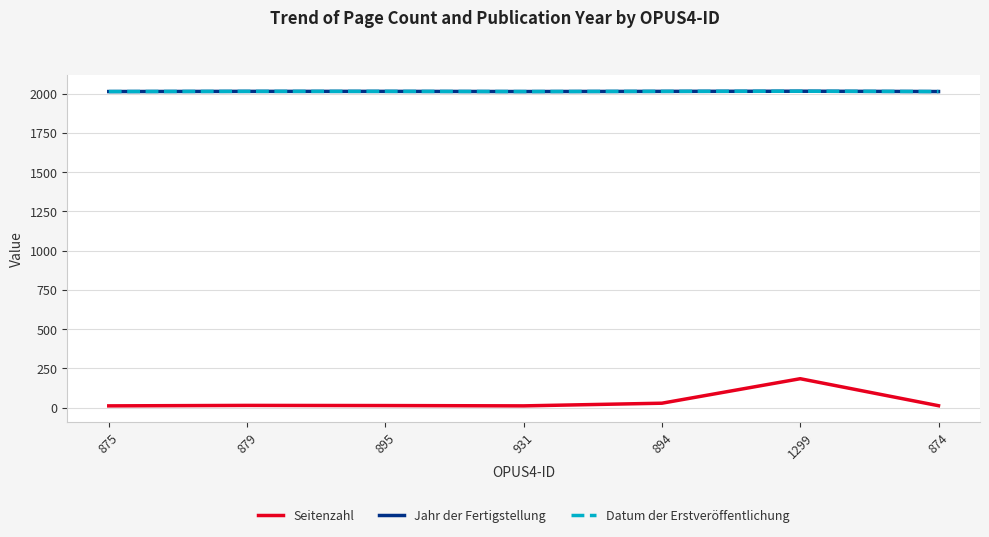

Reading left to right, list all the values displayed in this chart.

Seitenzahl: 11	14	13	11	28	184	12
Jahr der Fertigstellung: 2013	2014	2014	2013	2014	2015	2013
Datum der Erstveröffentlichung: 2013	2014	2014	2013	2014	2015	2013